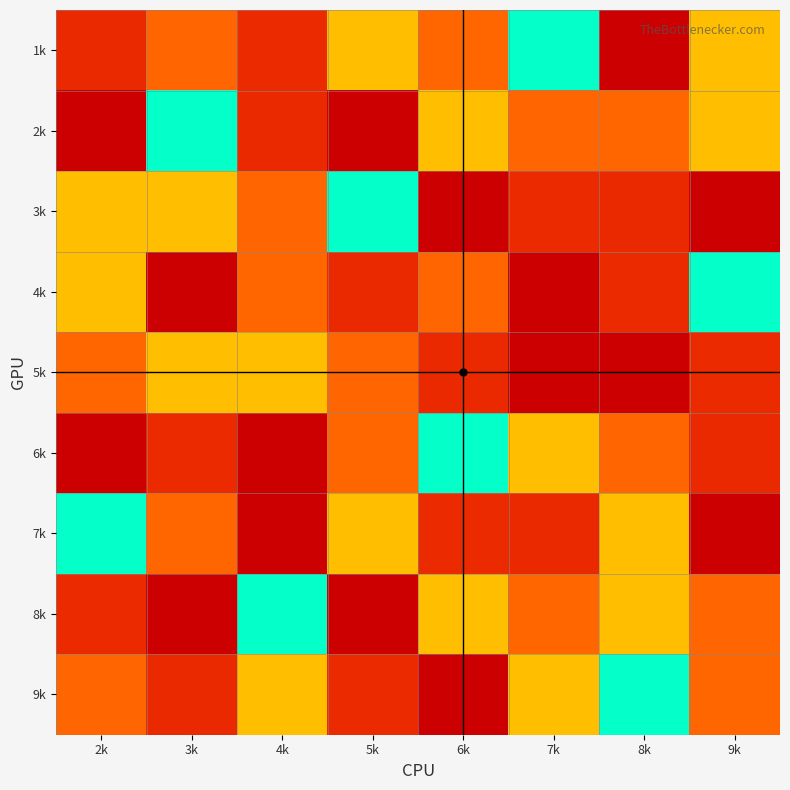

Reading left to right, extract all data points from this chart.

1k: 2k=8	3k=7	4k=2	5k=6	6k=3	7k=5	8k=9	9k=4
2k: 2k=9	3k=5	4k=8	5k=1	6k=4	7k=7	8k=3	9k=6
3k: 2k=4	3k=6	4k=7	5k=5	6k=9	7k=2	8k=8	9k=1
4k: 2k=6	3k=9	4k=3	5k=8	6k=7	7k=1	8k=2	9k=5
5k: 2k=3	3k=4	4k=6	5k=7	6k=8	7k=9	8k=1	9k=2
6k: 2k=1	3k=2	4k=9	5k=3	6k=5	7k=4	8k=7	9k=8
7k: 2k=5	3k=3	4k=1	5k=4	6k=2	7k=8	8k=6	9k=9
8k: 2k=2	3k=1	4k=5	5k=9	6k=6	7k=3	8k=4	9k=7
9k: 2k=7	3k=8	4k=4	5k=2	6k=1	7k=6	8k=5	9k=3